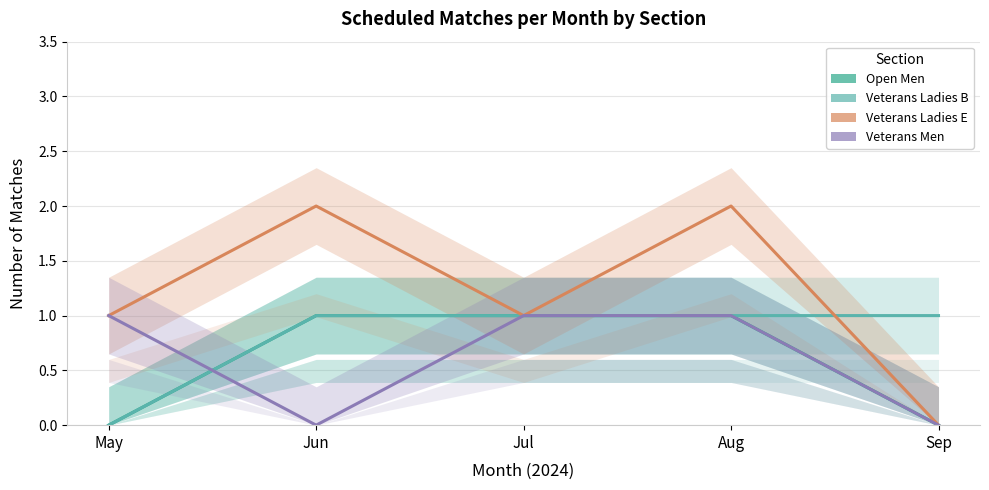

How many interior local valleys does the Veterans Ladies E series have?

1